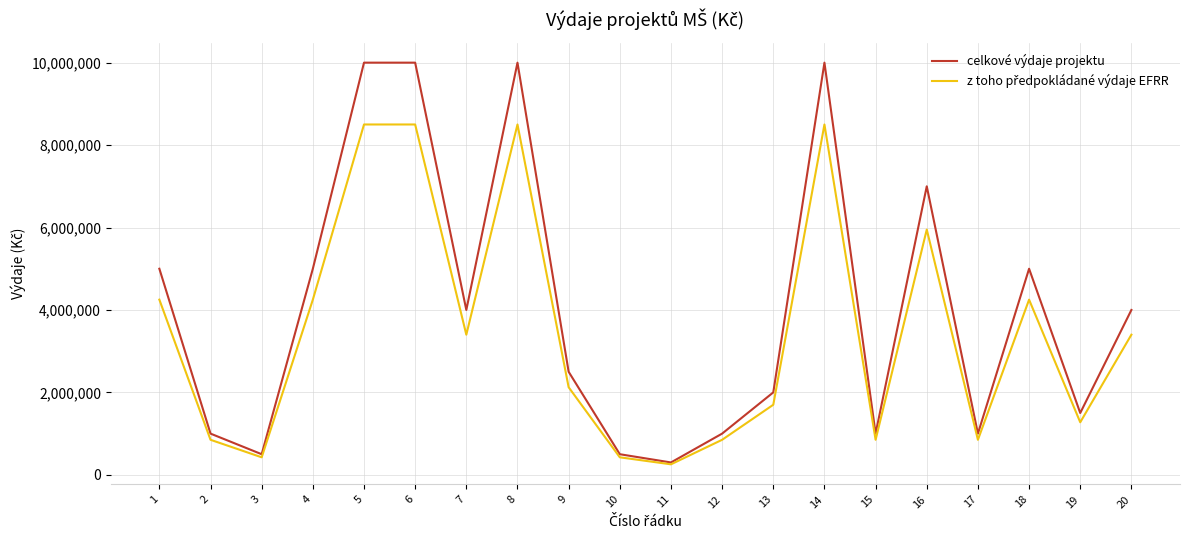

What is the minimum value shown in the chart?

255000